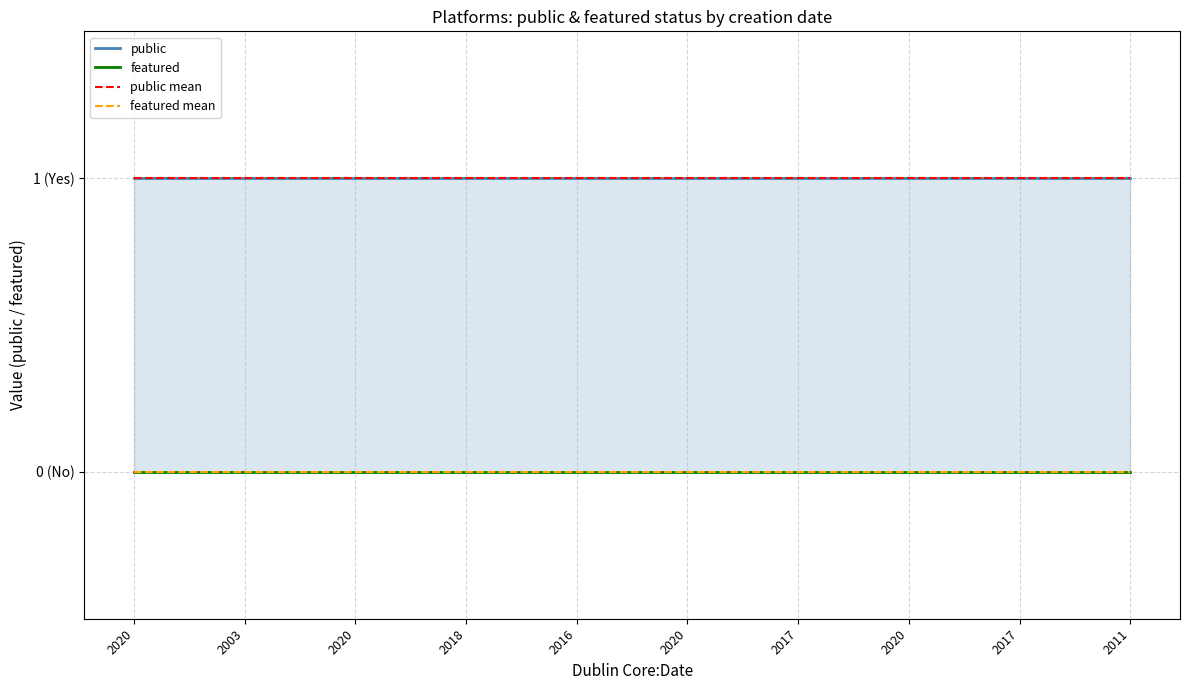

Between 2016 and 2017, which series saw the biggest shift?

public